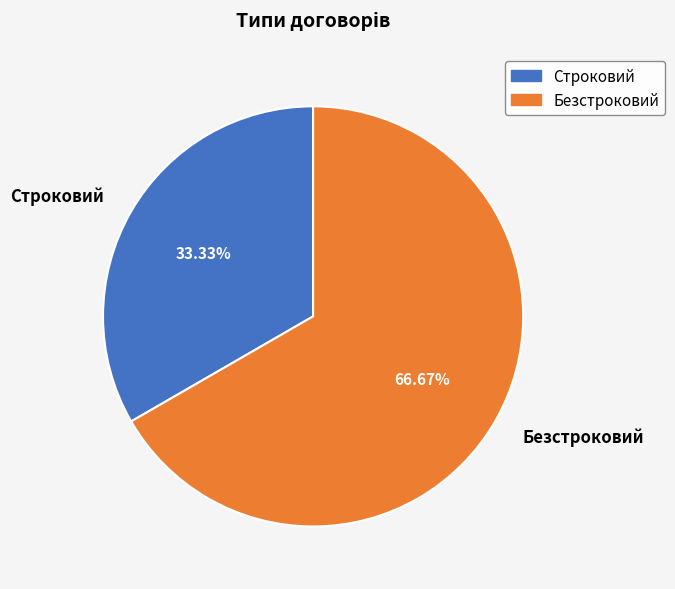

To the nearest percent, what percentage of the pie is Строковий?

33%